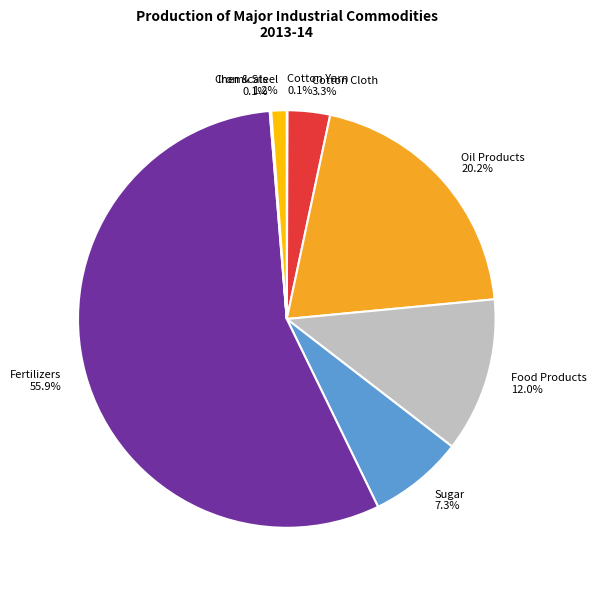

Does Fertilizers account for over 50% of the chart?

Yes